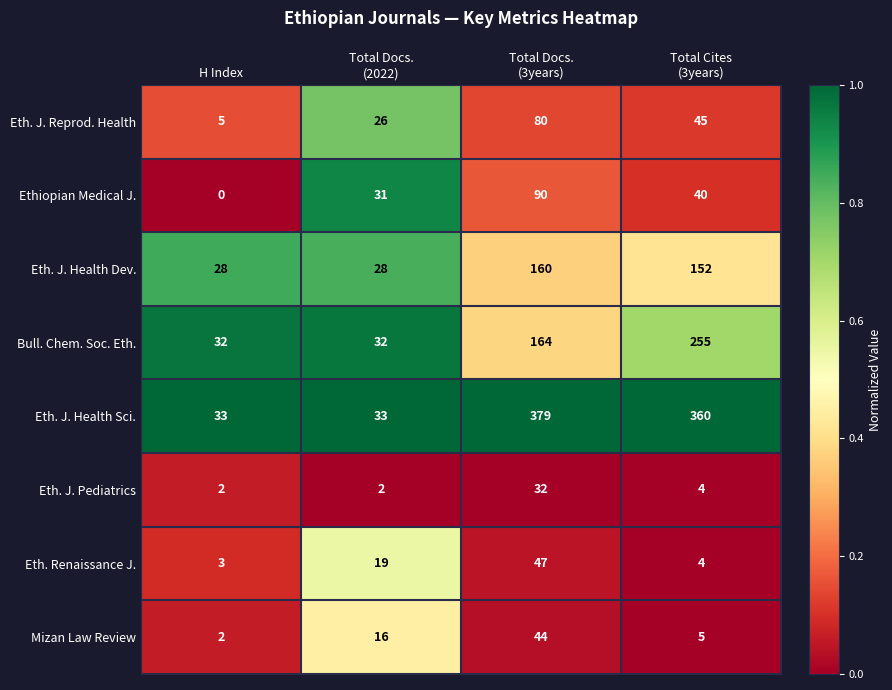

What is the sum of all Eth. J. Health Dev. values?

368